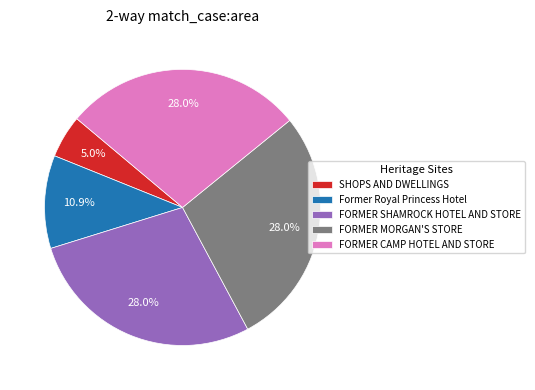

Does FORMER MORGAN'S STORE represent more than half of the total?

No